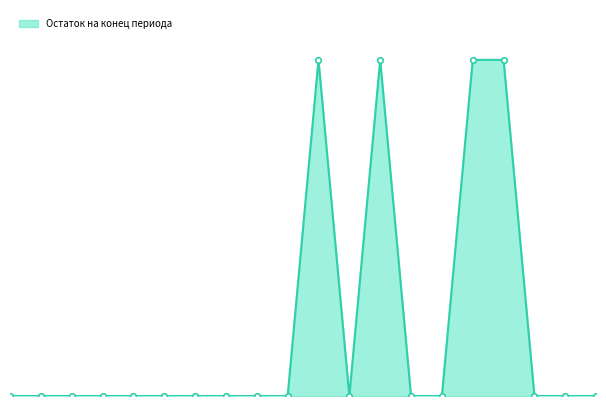

Does the chart display data point markers on the line(s)?

No